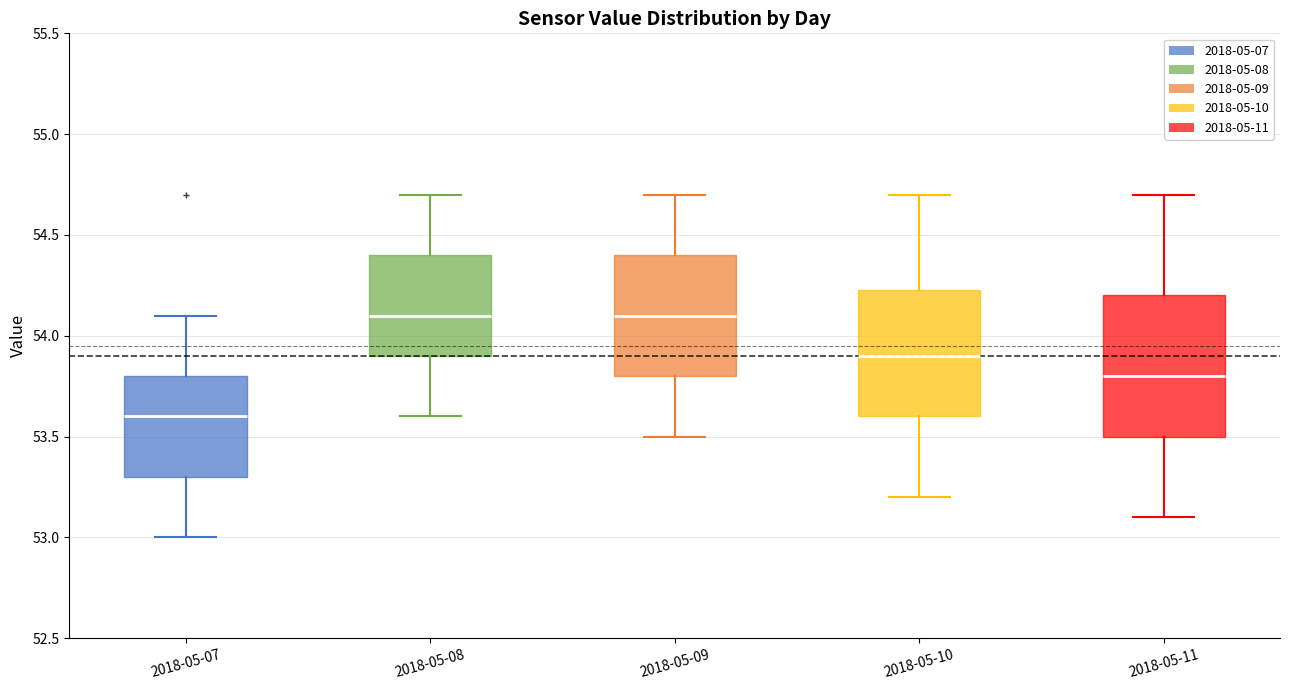

Where does the median line of the box for 2018-05-09 sit on the y-axis? The values are not printed on the chart, so give them approximately, as read against the axis.

54.10